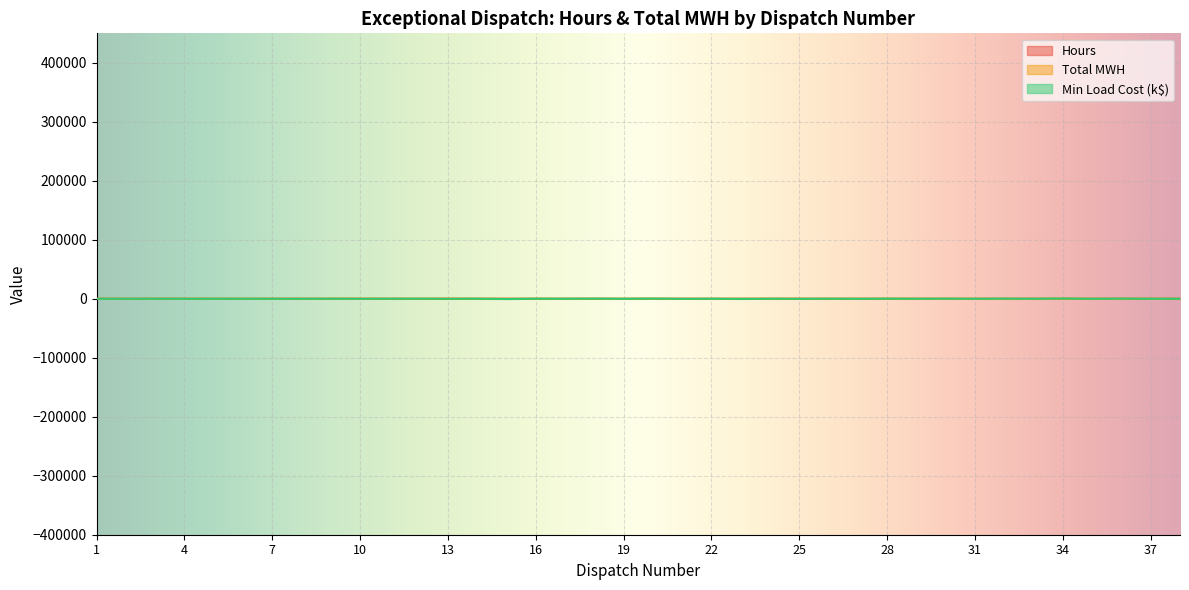

What is the spread (max minus min) of values at 29?

7.8